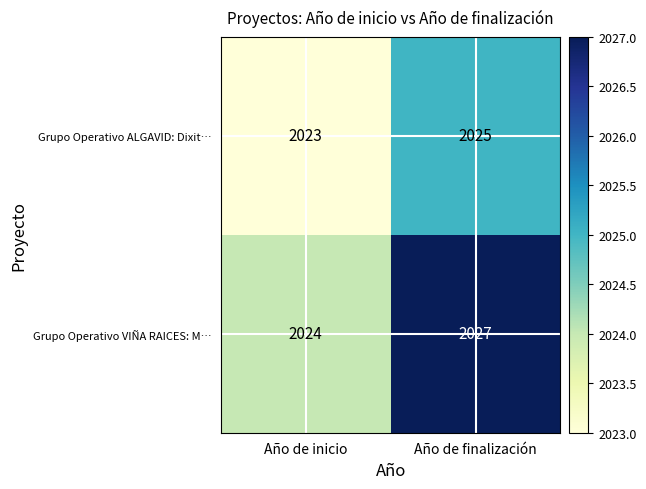

What is the minimum value shown in the chart?

2023